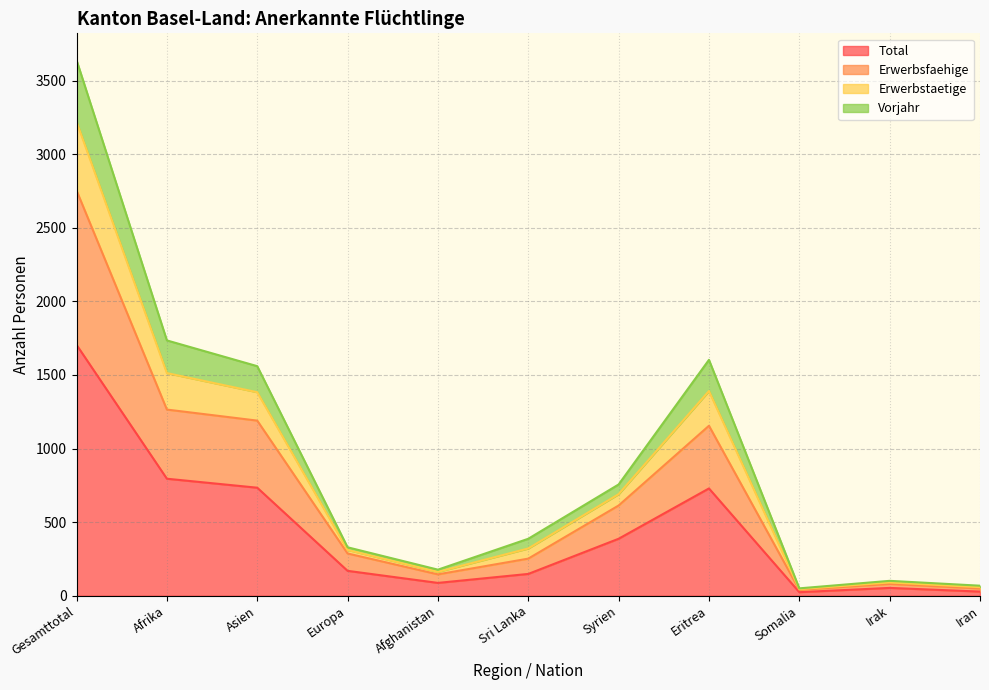

What is the label of the 8th point from the right?

Europa